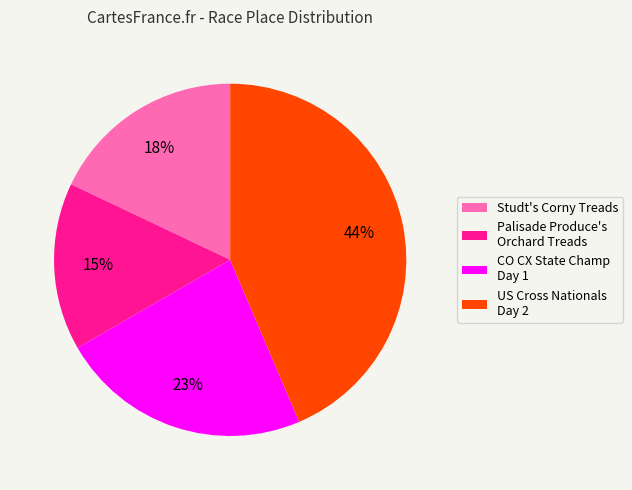

What is the largest slice in the pie chart?

US Cross Nationals Day 2